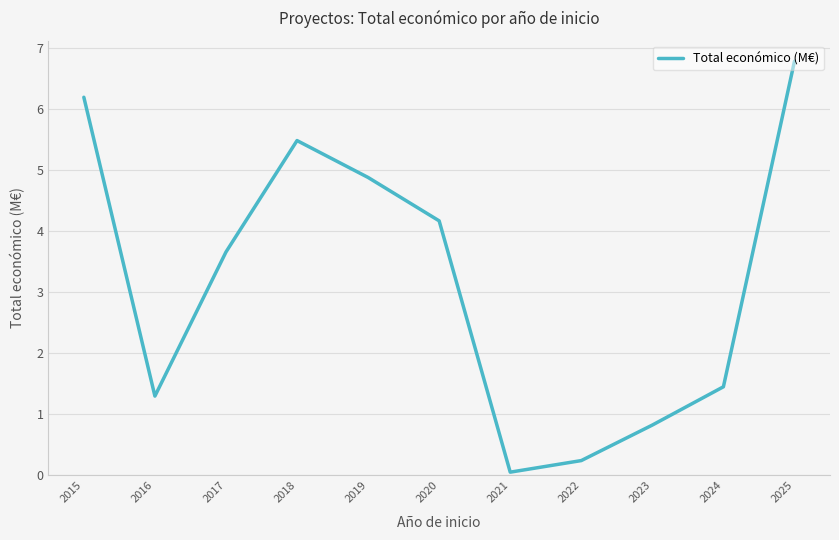

Reading left to right, what are all the values shown in this chart?

2015=6.2	2016=1.3	2017=3.7	2018=5.5	2019=4.9	2020=4.2	2021=0.1	2022=0.2	2023=0.8	2024=1.5	2025=6.8